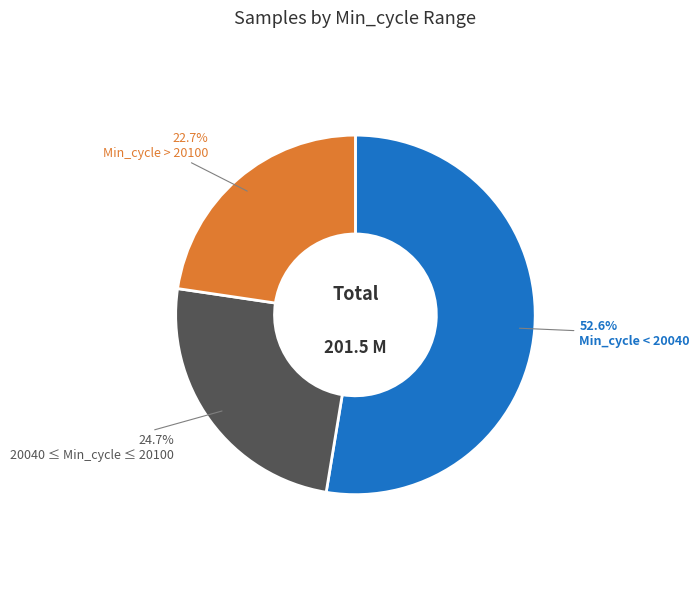

Count the number of slices in the pie.

3